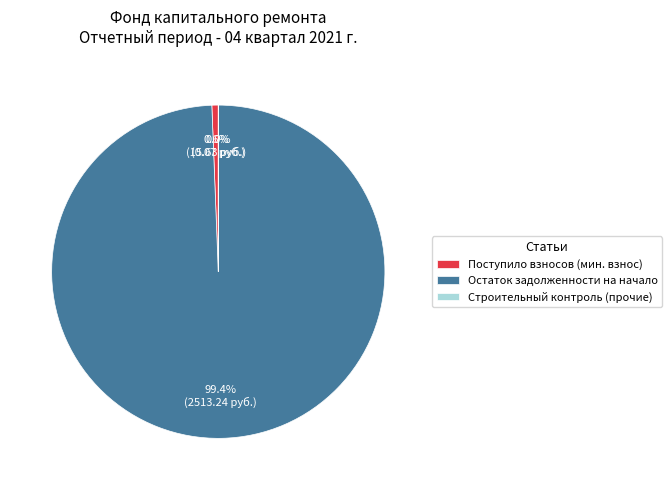

What is the largest slice in the pie chart?

Остаток задолженности на начало